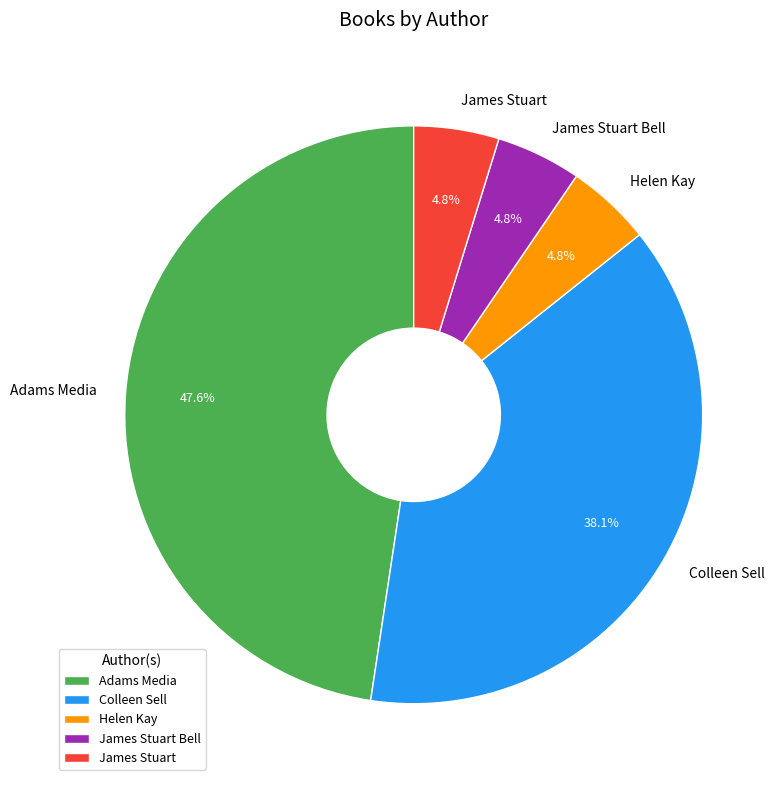

Which has a higher value, Adams Media or James Stuart?

Adams Media